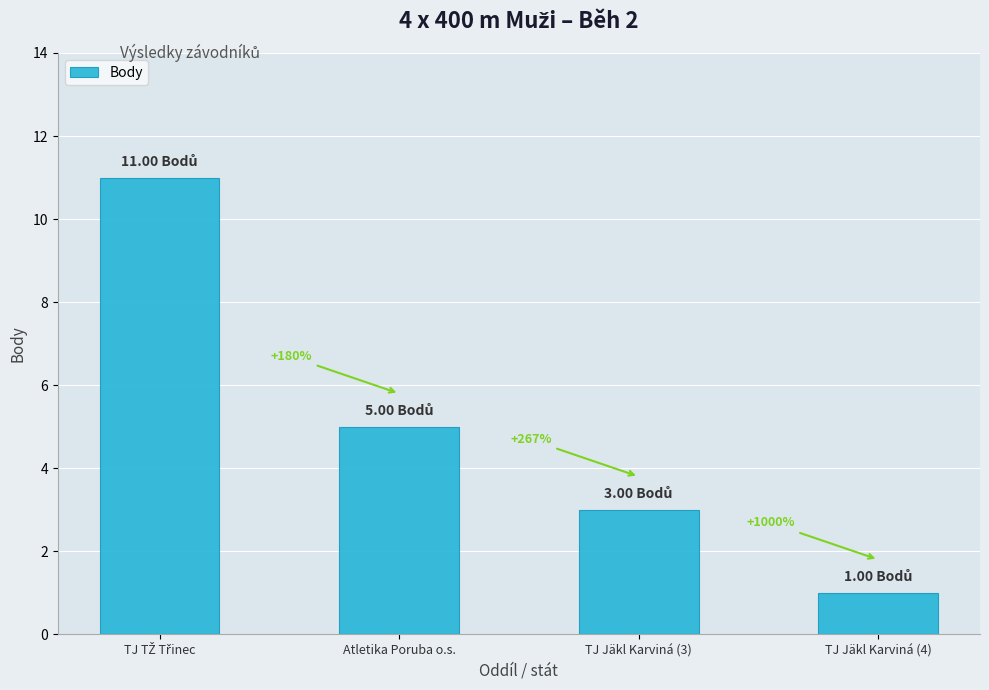

Reading left to right, list all the values displayed in this chart.

TJ TŽ Třinec=11	Atletika Poruba o.s.=5	TJ Jäkl Karviná (3)=3	TJ Jäkl Karviná (4)=1